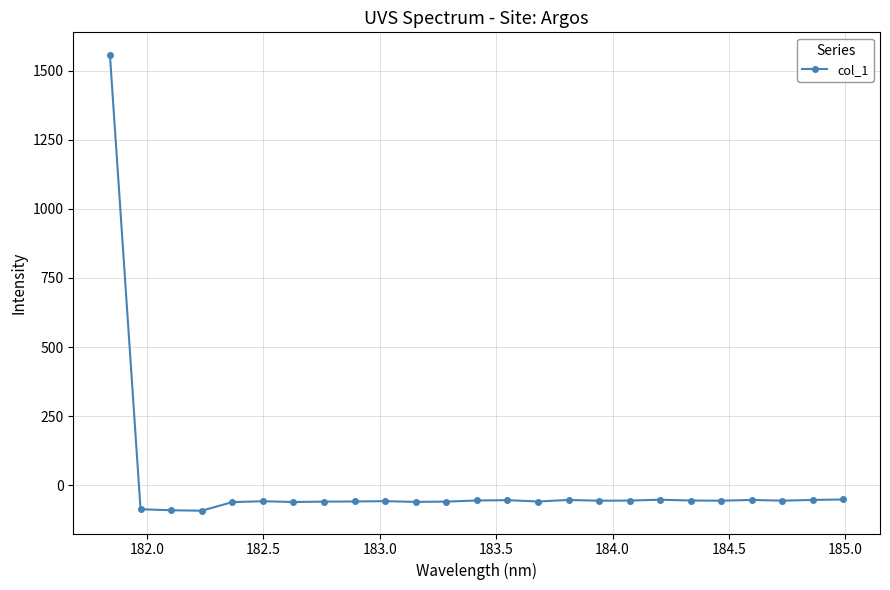

True or false: there are more than 2 points higher than both neighbors.

True